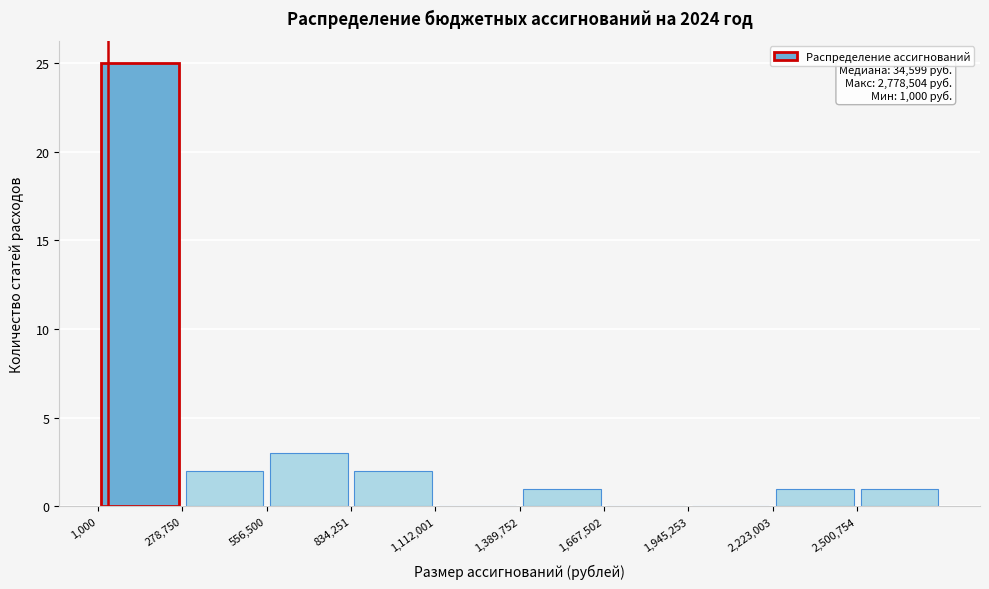

Over which range of the x-axis is the bar tallest?

0 to 300000